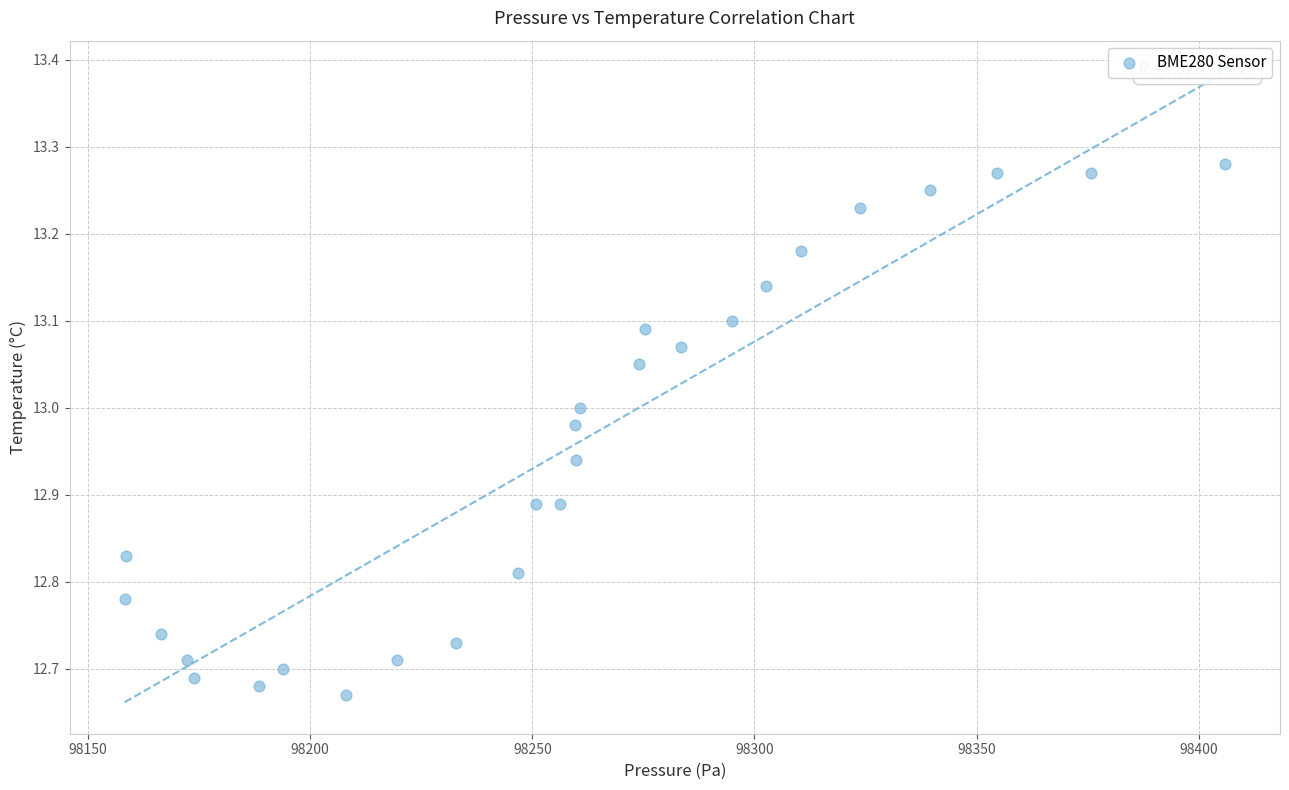

What is the range of Y values (max minus min)?

0.6